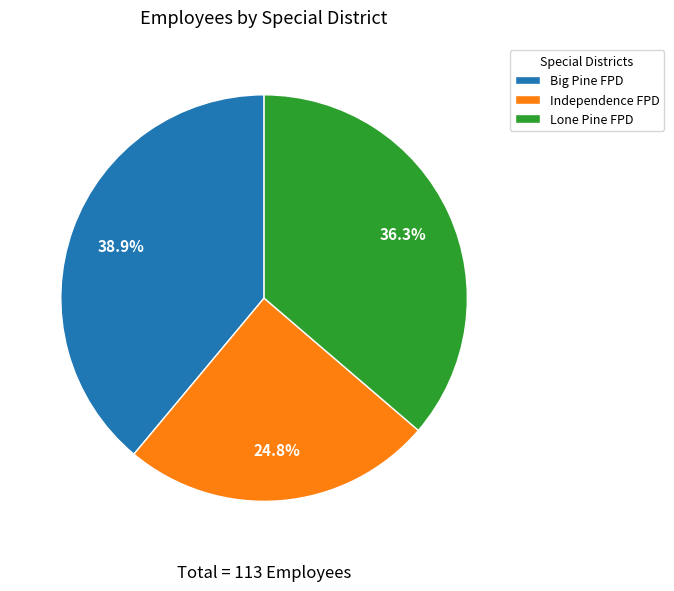

To the nearest percent, what is the average slice percentage?

33%